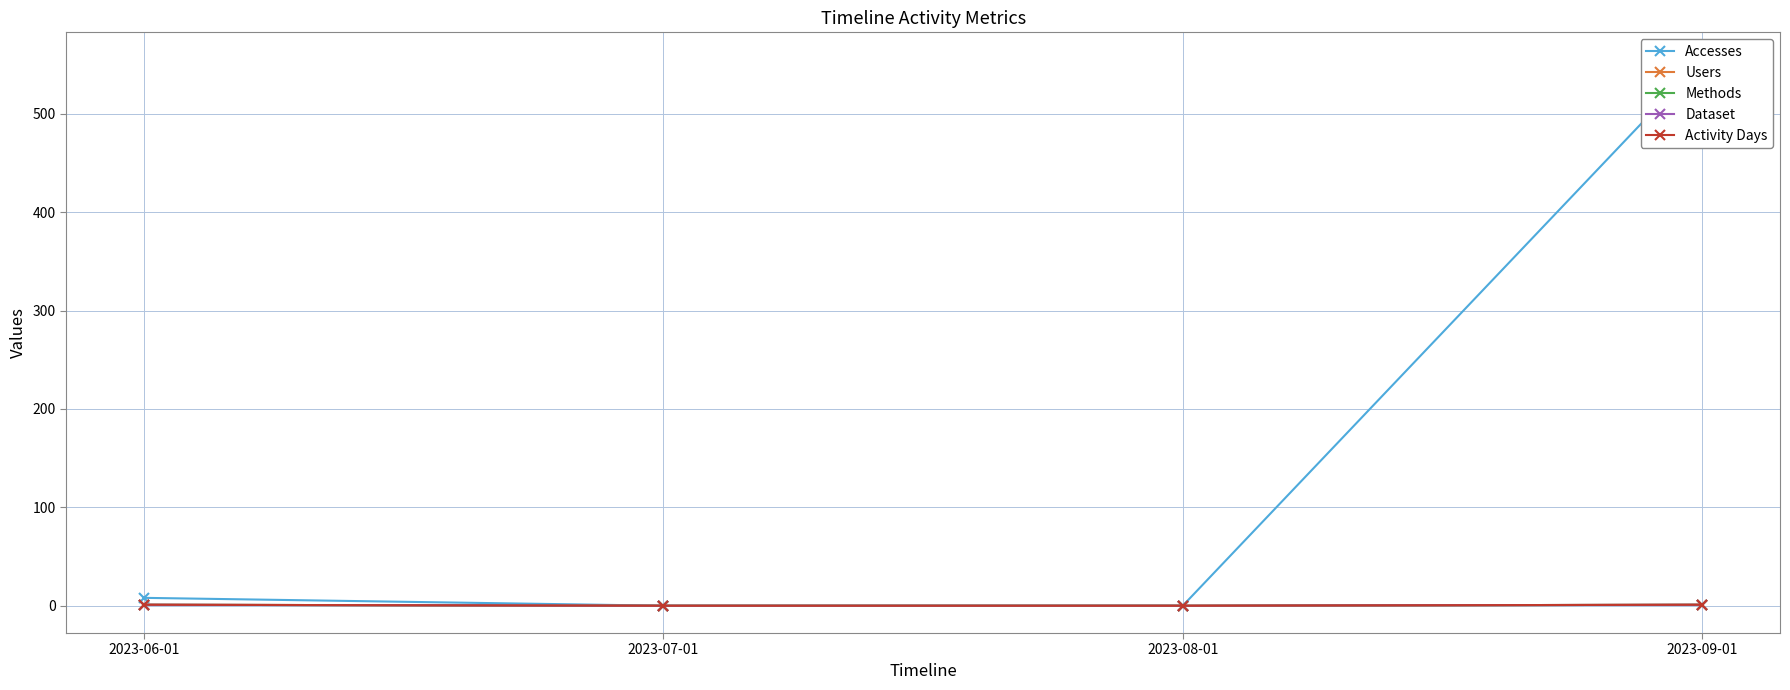

Reading left to right, transcribe all the data shown in this chart.

Accesses: 8	0	0	555
Users: 1	0	0	1
Methods: 1	0	0	1
Dataset: 1	0	0	1
Activity Days: 1	0	0	1